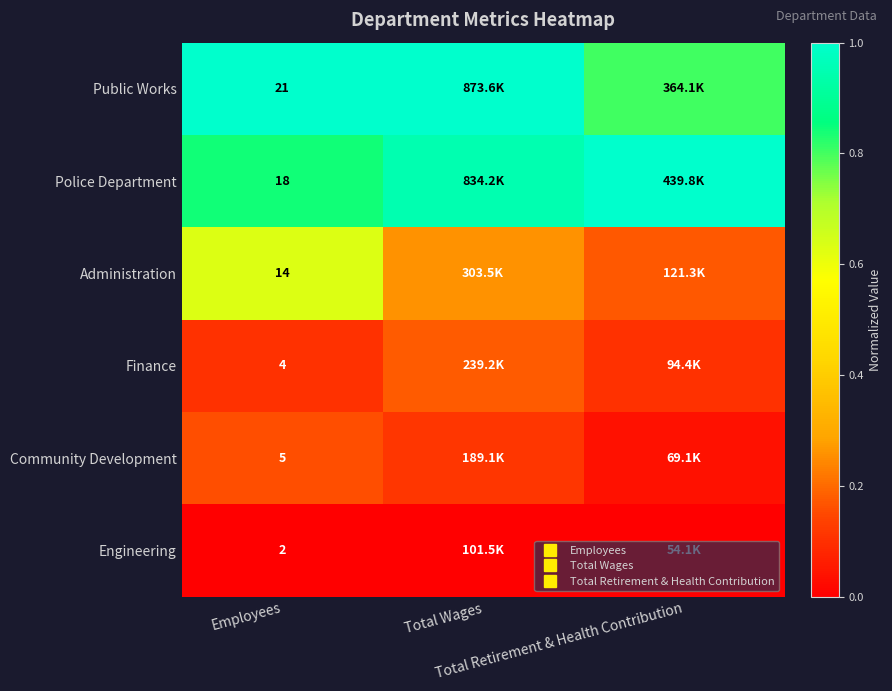

Where is Public Works nearest to the value 0?

Total Retirement & Health Contribution